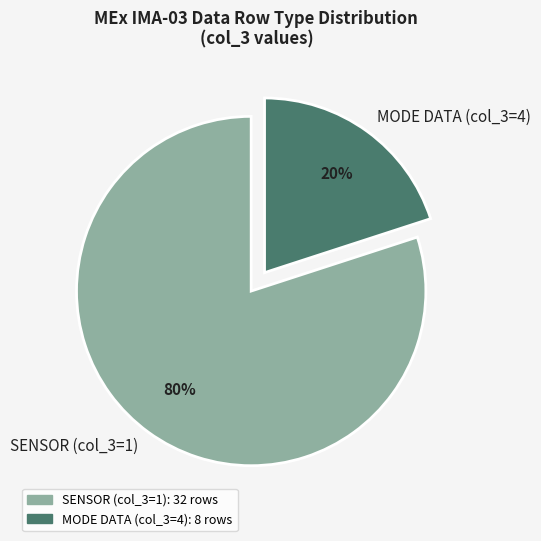

The MODE DATA (col_3=4) slice represents 31% of the pie. True or false?

False